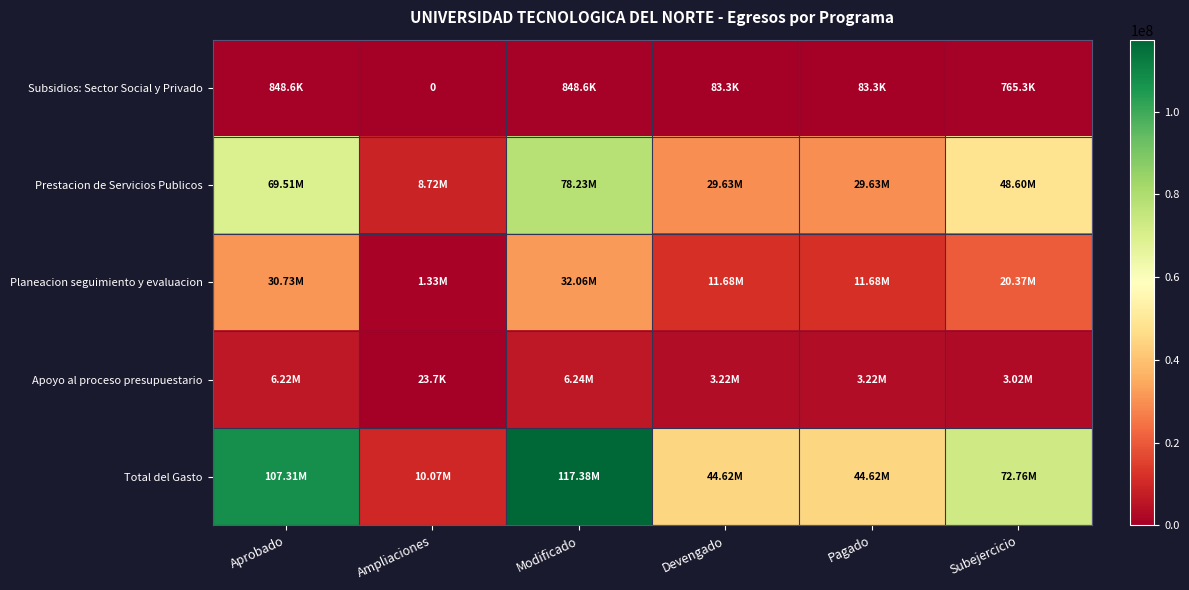

Is it true that Total del Gasto equals 21463545.3 at Pagado?

False